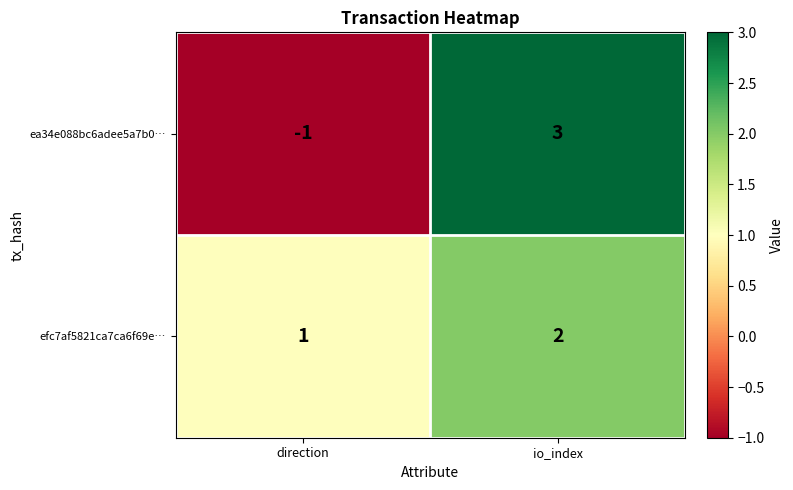

List the series in order of their overall mean, highest first.

efc7af5821ca7ca6f69e…, ea34e088bc6adee5a7b0…